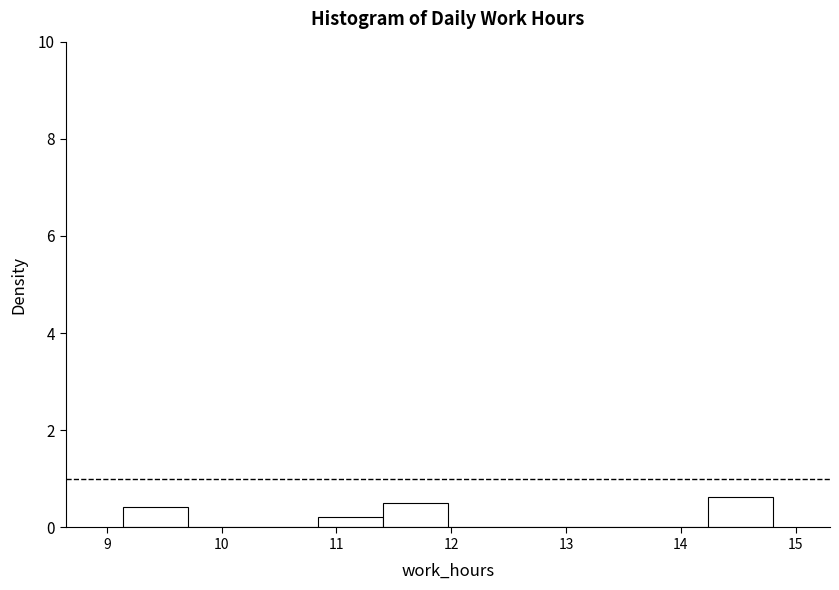

Reading left to right, transcribe this chart: for each bar, give the range it covers on the x-axis and its height. Neither the bar edges nor the heights are printed on the chart, so give them approximately, as read against the axes.

9.1 to 9.7: 0.4
9.7 to 10.3: 0
10.3 to 10.8: 0
10.8 to 11.4: 0.2
11.4 to 12.0: 0.4
12.0 to 12.5: 0
12.5 to 13.1: 0
13.1 to 13.7: 0
13.7 to 14.2: 0
14.2 to 14.8: 0.6